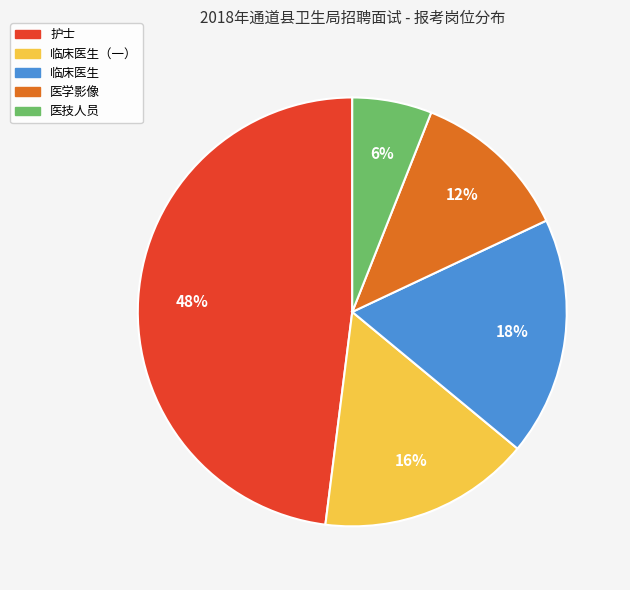

Approximately how many times larger is the value at 护士 compared to 临床医生?

2.7